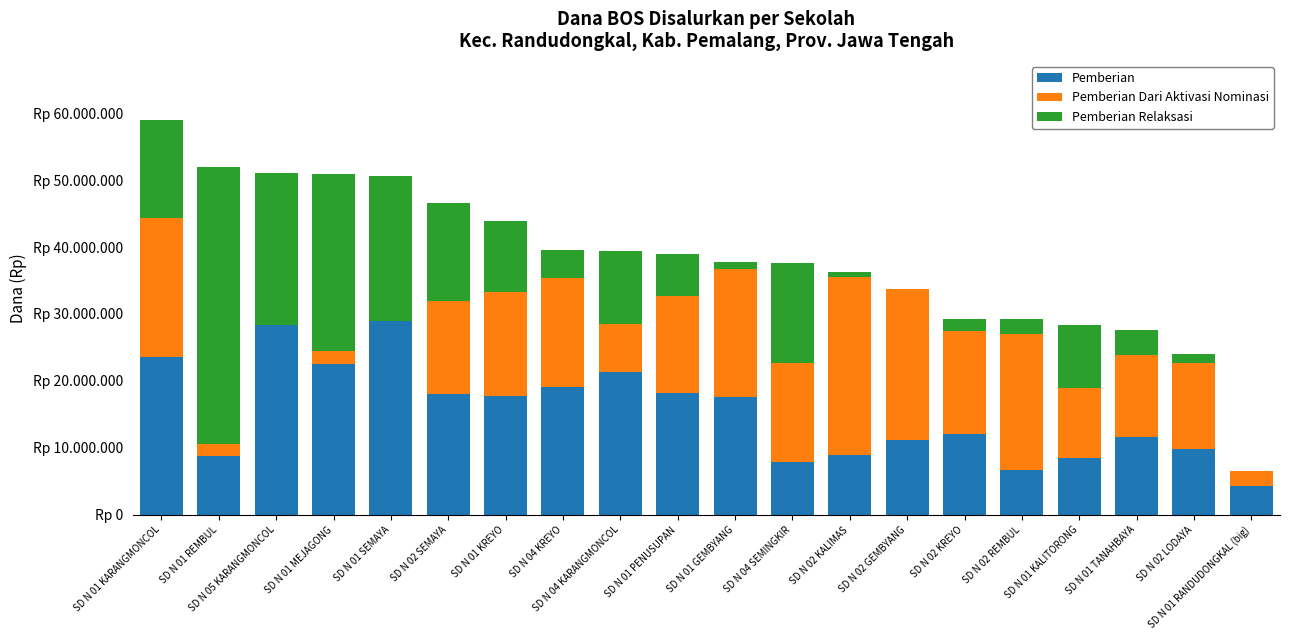

Does the chart contain stacked bars?

Yes